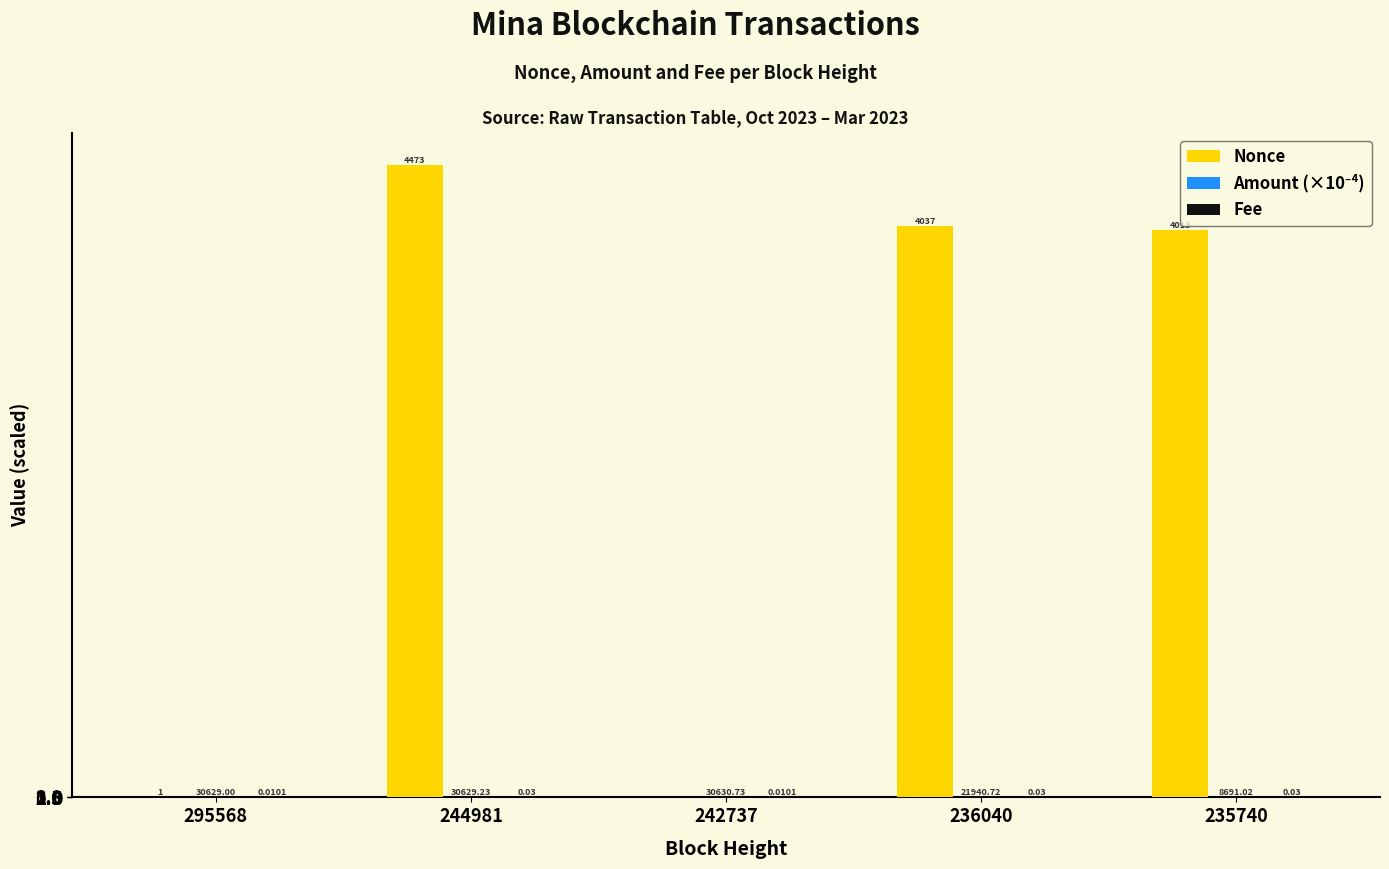

At which category is the sum across all series the highest?

244981